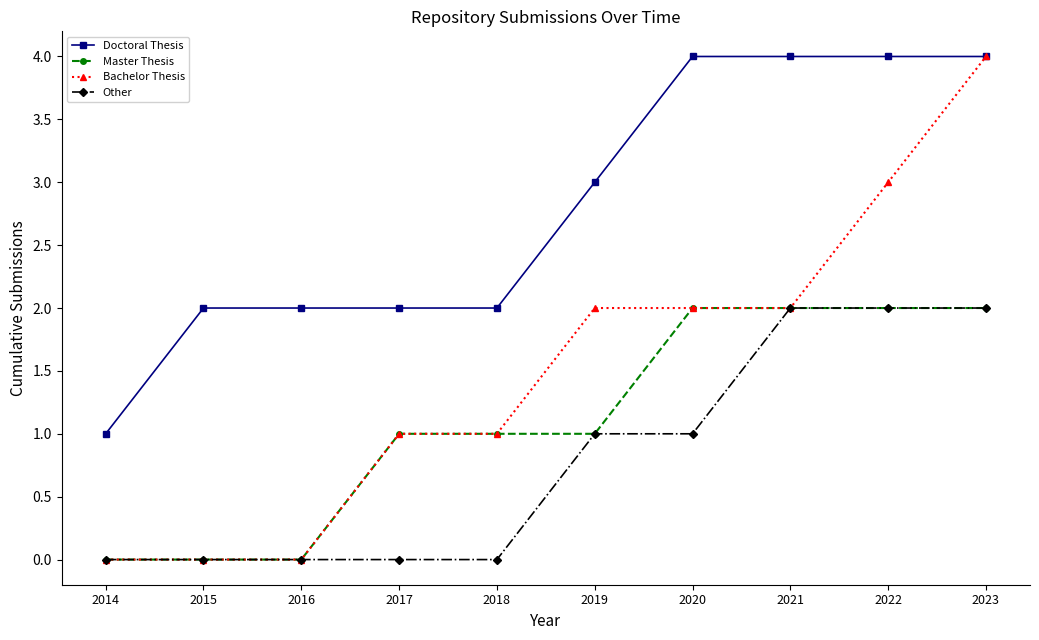

List the series in order of their overall mean, lowest first.

Other, Master Thesis, Bachelor Thesis, Doctoral Thesis